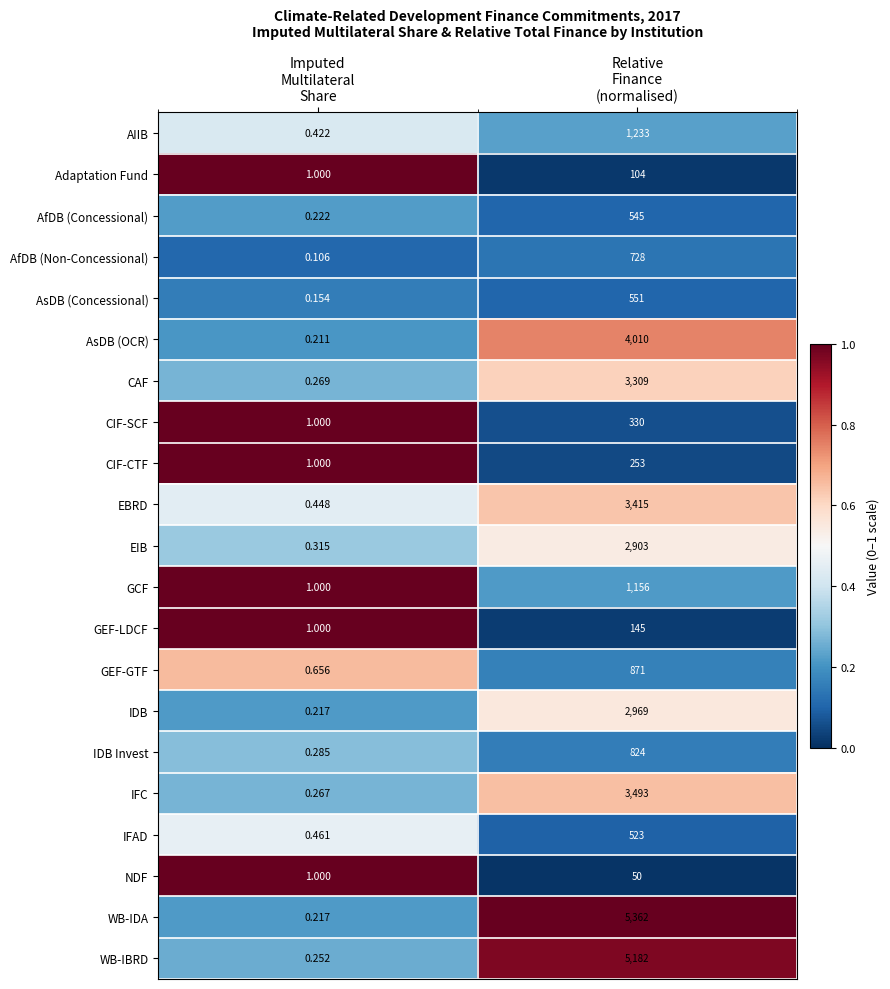

List the series in order of their peak value, lowest first.

NDF, Adaptation Fund, GEF-LDCF, CIF-CTF, CIF-SCF, IFAD, AfDB (Concessional), AsDB (Concessional), AfDB (Non-Concessional), IDB Invest, GEF-GTF, GCF, AIIB, EIB, IDB, CAF, EBRD, IFC, AsDB (OCR), WB-IBRD, WB-IDA